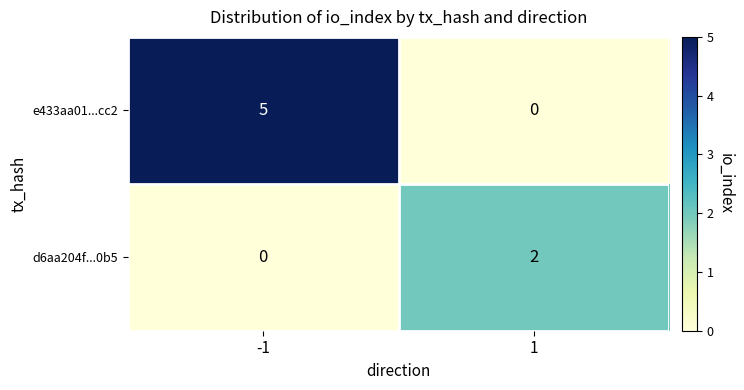

What is the greatest value displayed?

5